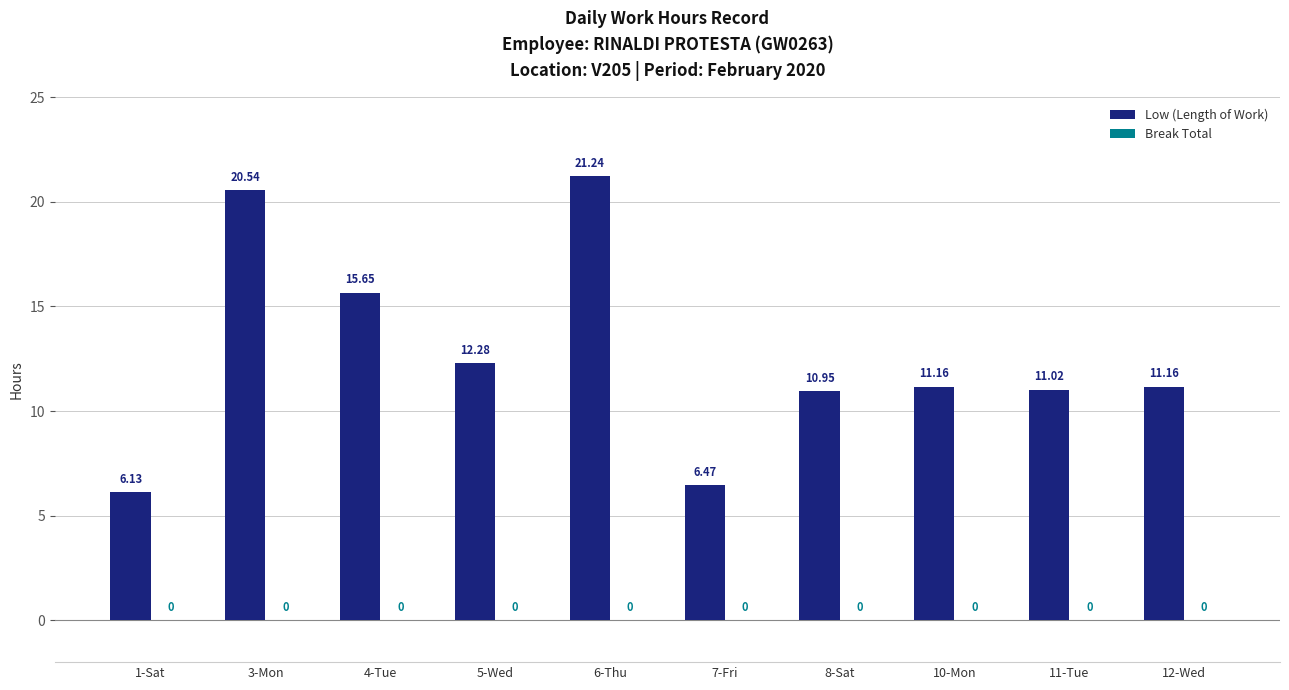

Between 6-Thu and 4-Tue, which is larger?

6-Thu